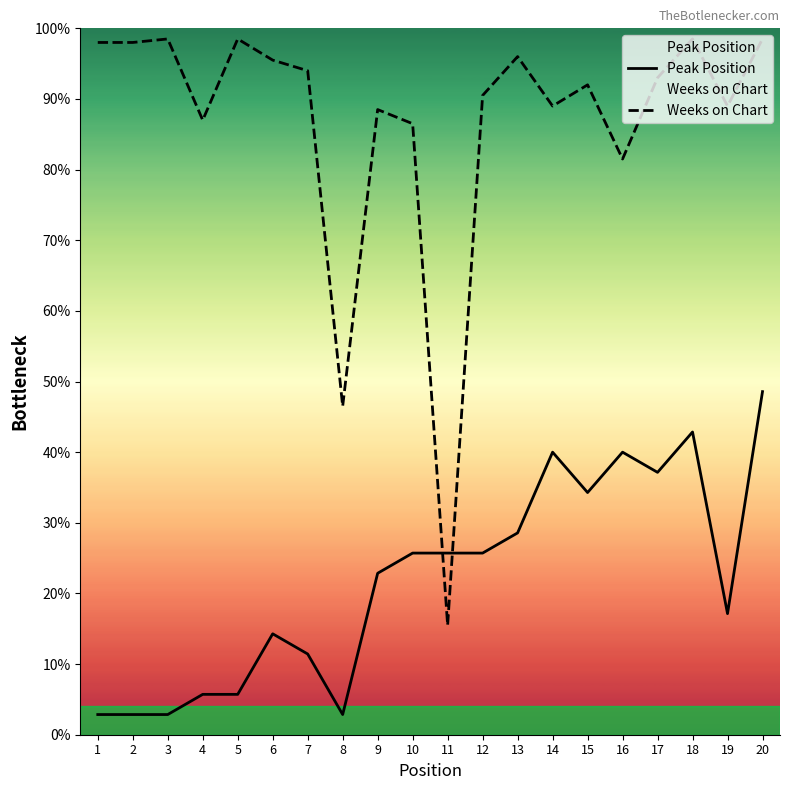

Count the number of data series in this chart.

2